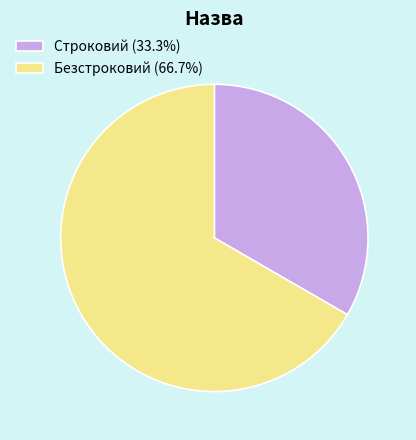

Is the sum of Безстроковий (66.7%) and Строковий (33.3%) greater than half?

Yes